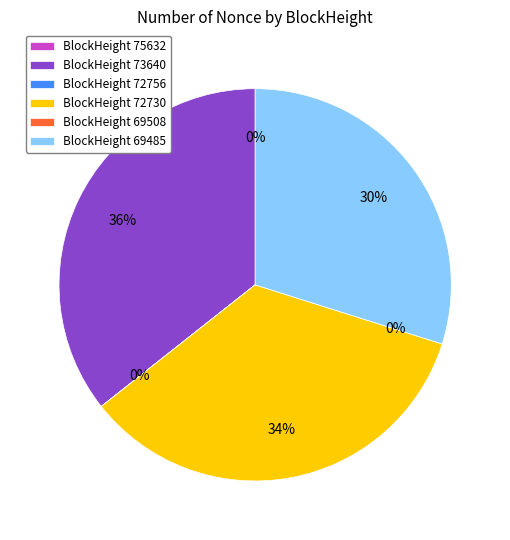

True or false: 69508 accounts for 0% of the total.

True